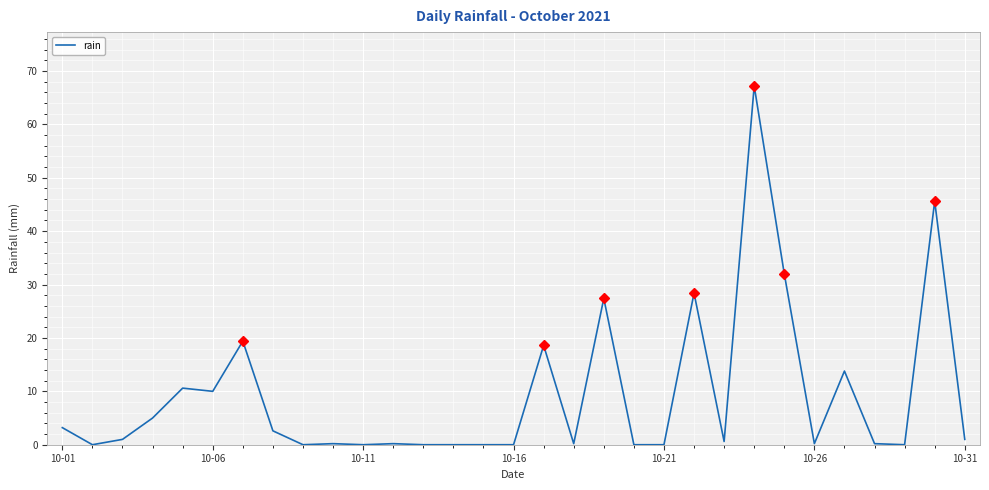

What is the maximum value shown in the chart?

67.2